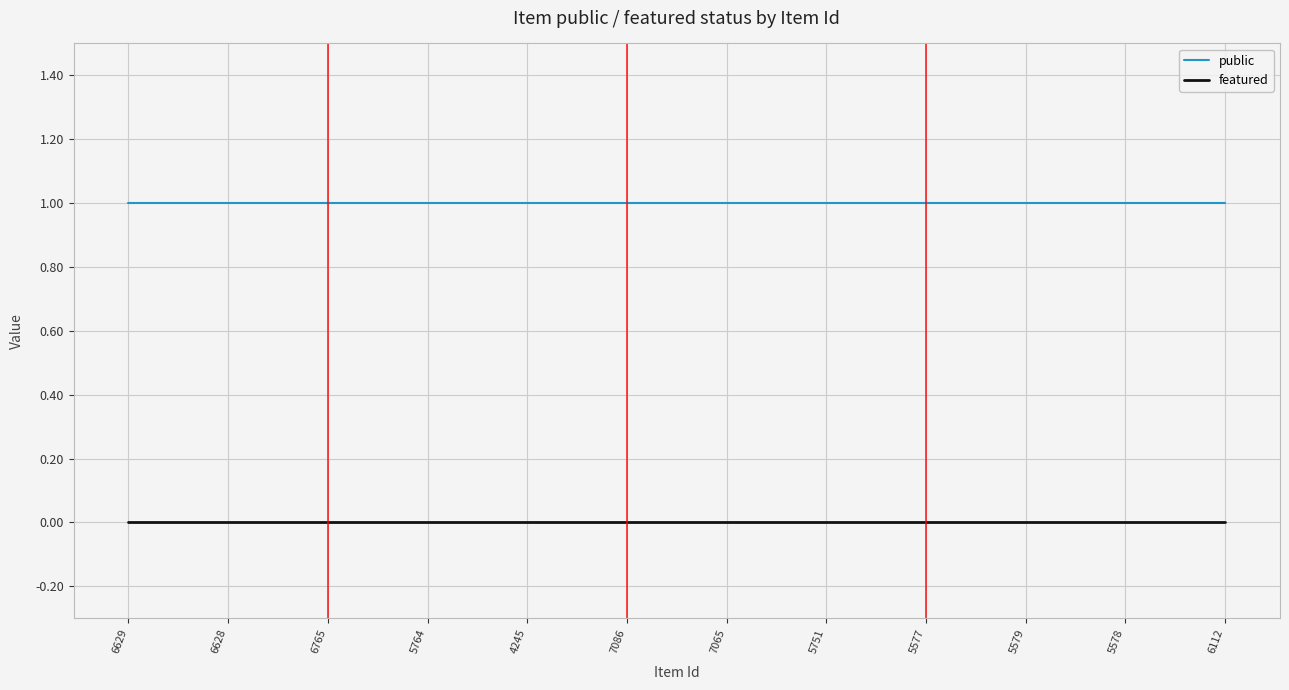

How many lines are shown in the chart?

2